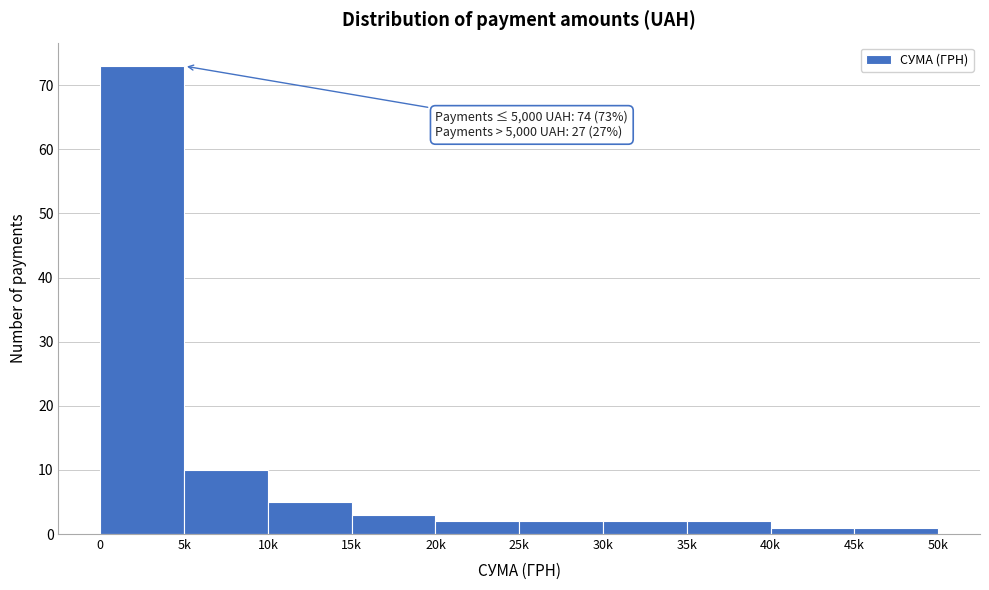

Reading left to right, list all the values displayed in this chart.

73	10	5	3	2	2	2	2	1	1